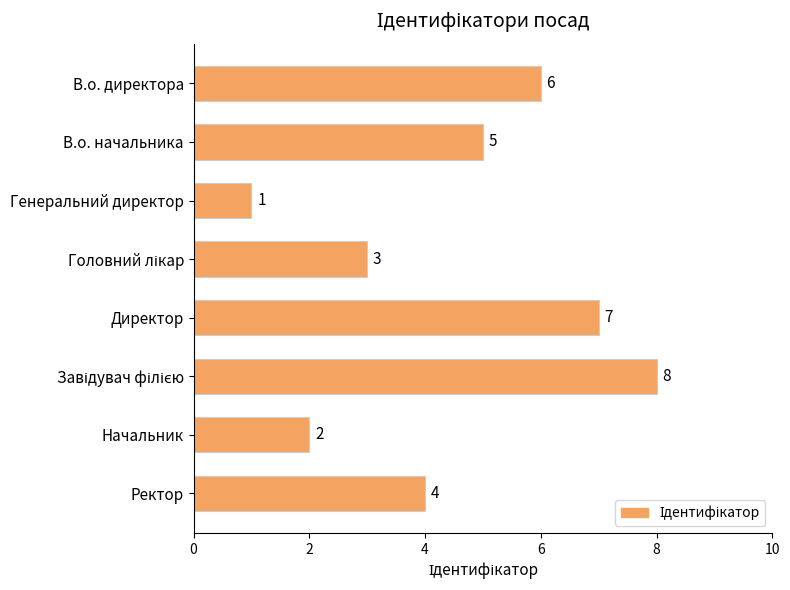

Reading top to bottom, what are all the values shown in this chart?

6	5	1	3	7	8	2	4